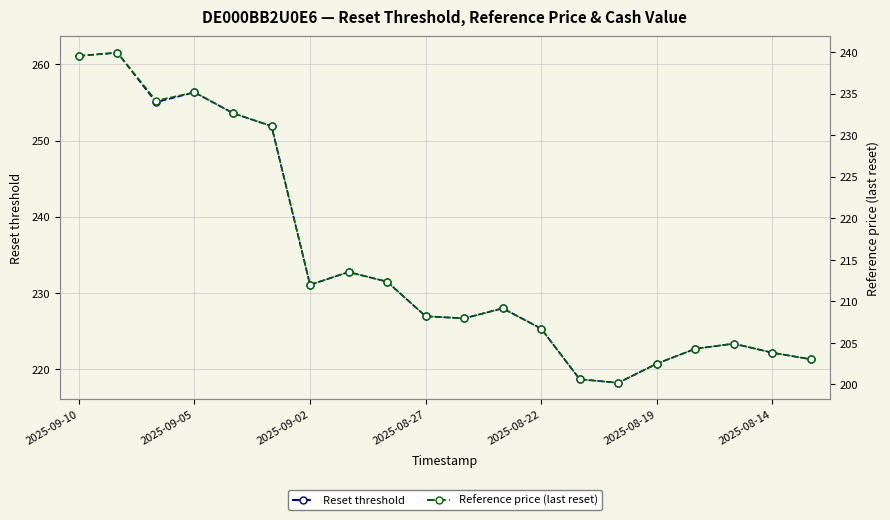

What is the difference between the maximum and minimum values in the Reset threshold series?

43.3